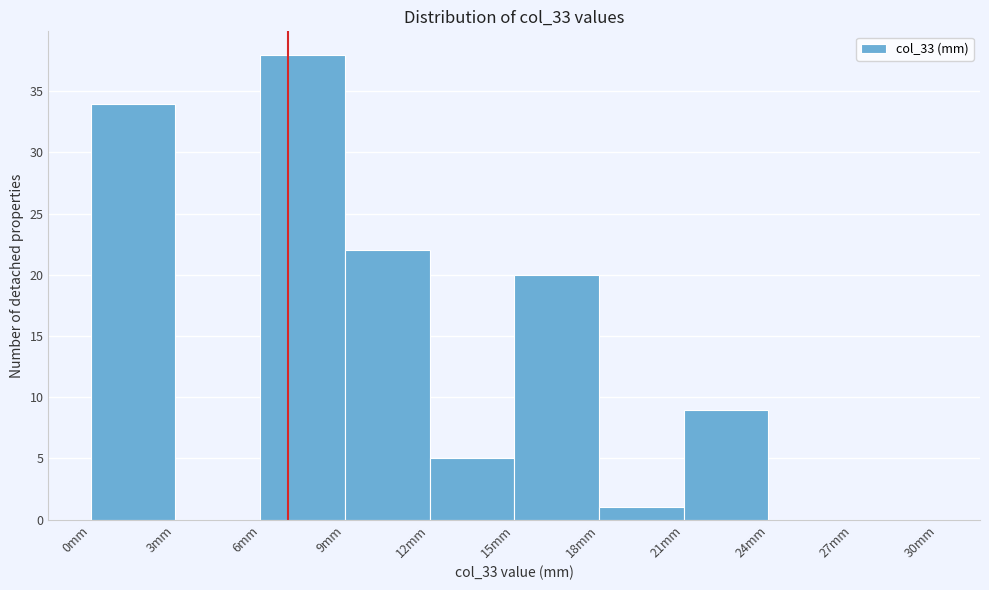

Reading left to right, transcribe this chart: for each bar, give the range it covers on the x-axis and its height. The values are not printed on the chart, so give them approximately, as read against the axis.

0 to 3: 34
3 to 6: 0
6 to 9: 38
9 to 12: 22
12 to 15: 5
15 to 18: 20
18 to 21: 1
21 to 24: 9
24 to 27: 0
27 to 30: 0